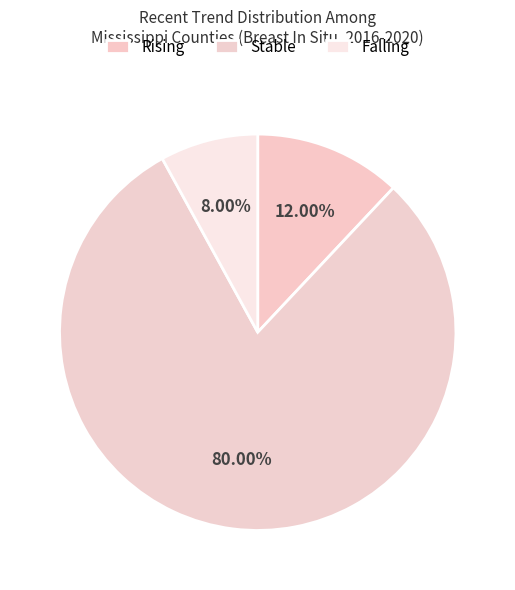

What is the majority slice?

stable